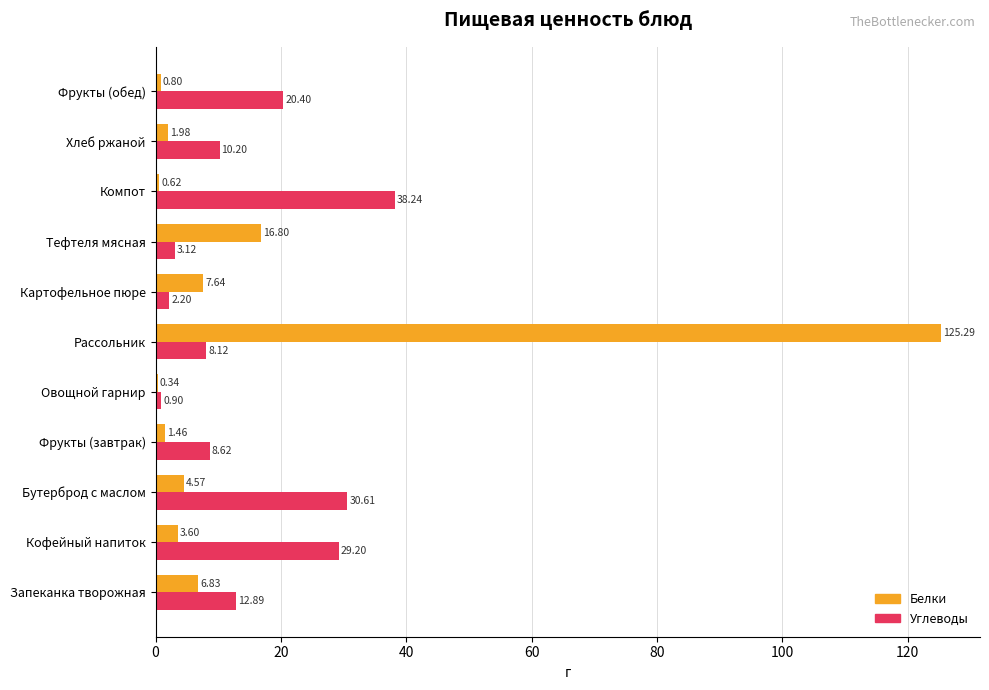

At which label does Углеводы reach its peak?

Компот